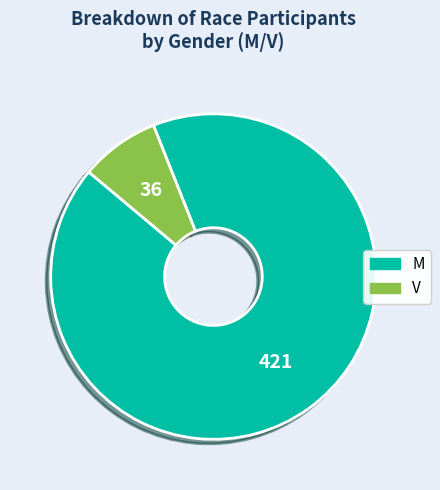

Approximately how many times larger is the value at V compared to M?

0.1